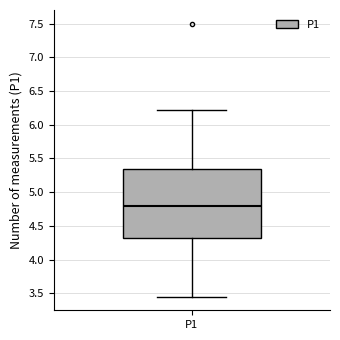

Transcribe this box plot: give where the median line is, the range the box spans, and where the two whiskers end, as read against the y-axis. The values are not printed on the chart, so give them approximately, as read against the axis.

median 4.80, box 4.30 to 5.35, whiskers 3.45 to 6.20